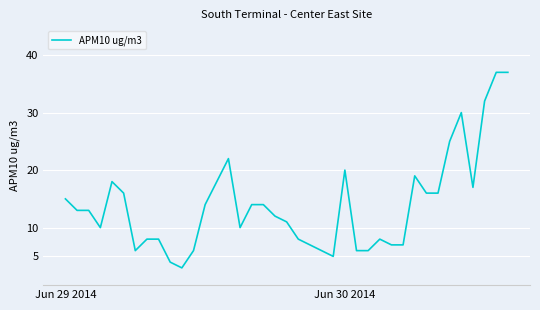

What is the greatest value displayed?

37